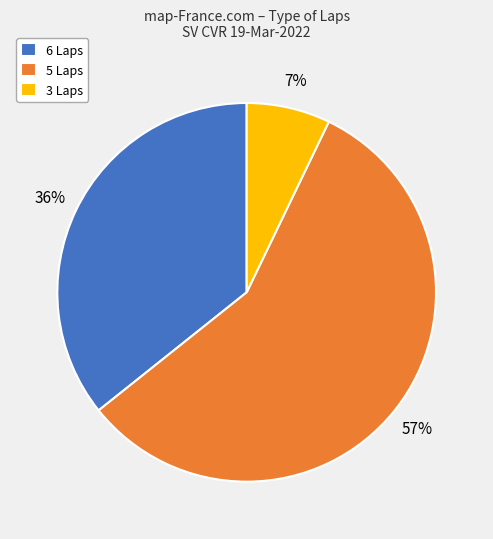

The 3 Laps slice represents 14% of the pie. True or false?

False